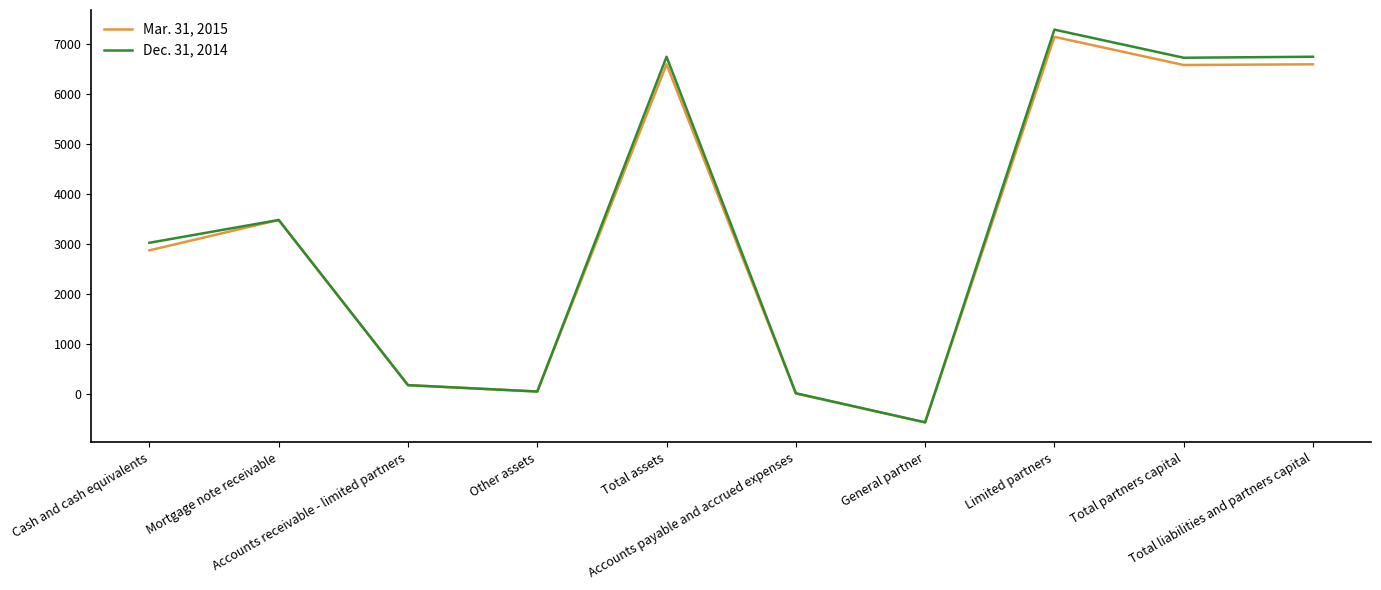

How many lines are shown in the chart?

2